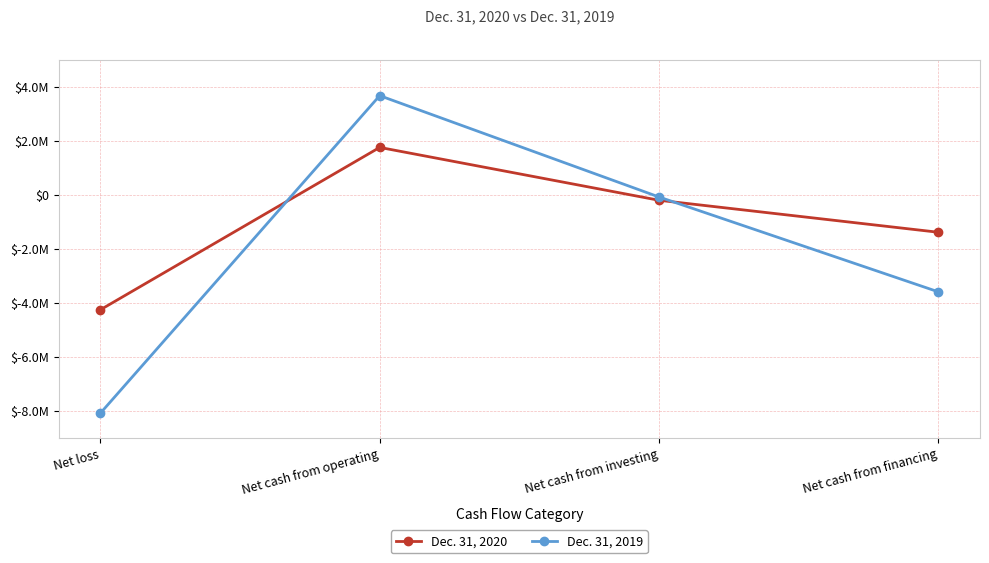

What is the difference between the Dec. 31, 2019 values at Net cash from financing and Net cash from investing?

3506266